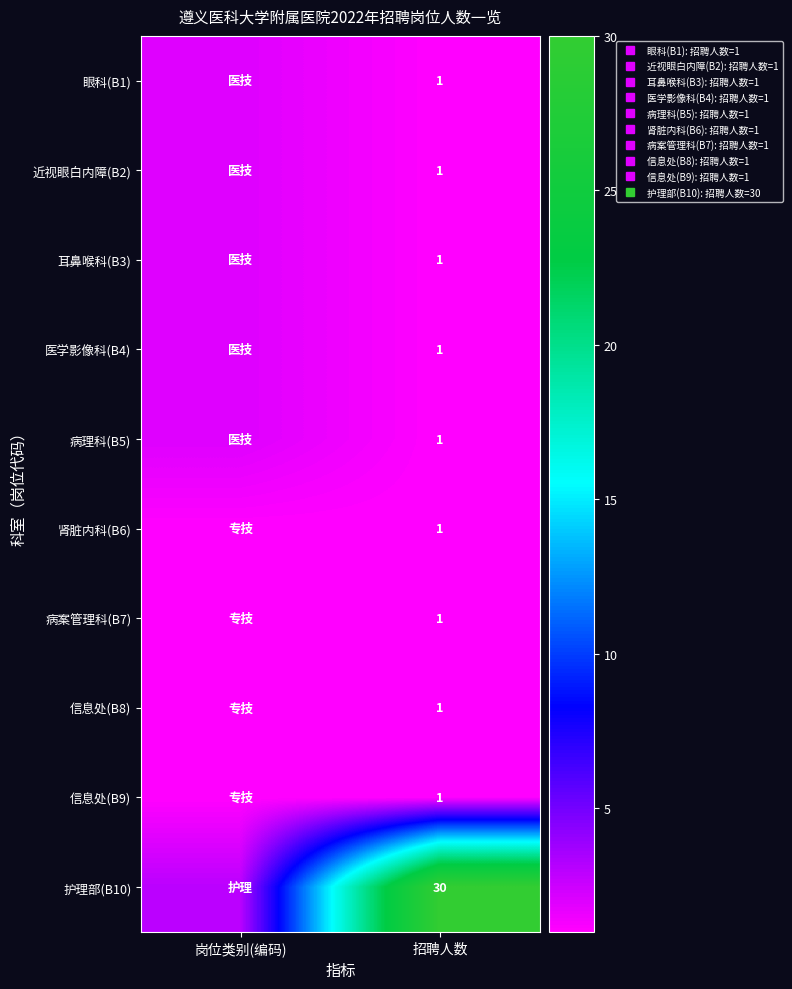

At how many categories does at least one series exceed 22?

1